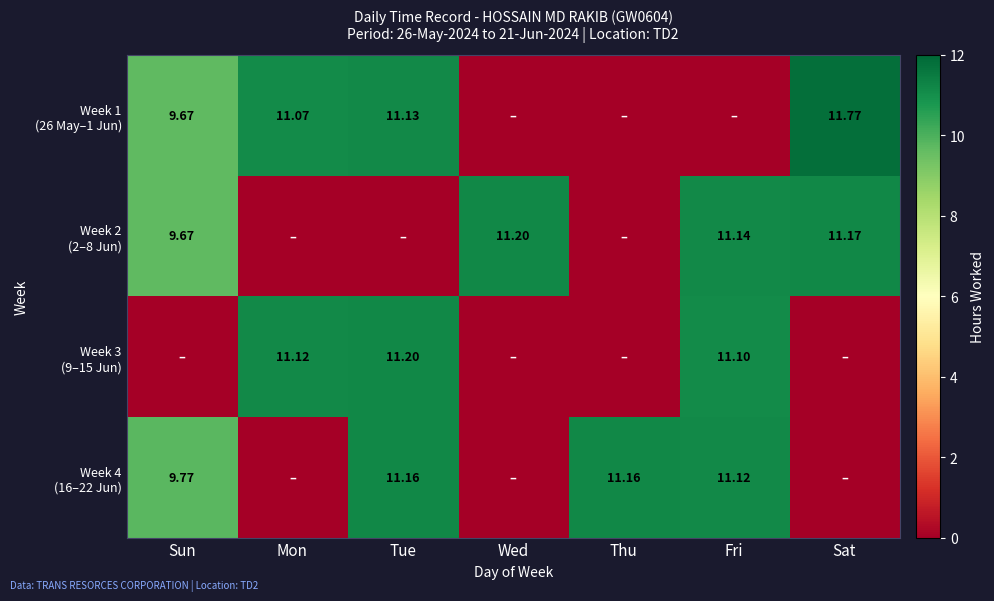

At how many categories does at least one series exceed 11?

6